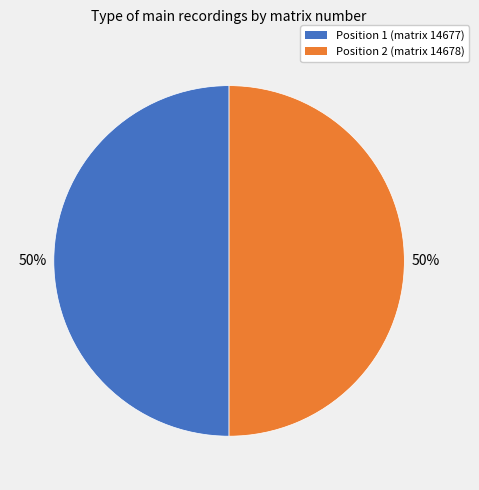

What is the ratio of the value at Position 1 (matrix 14677) to the value at Position 2 (matrix 14678)?

1.0